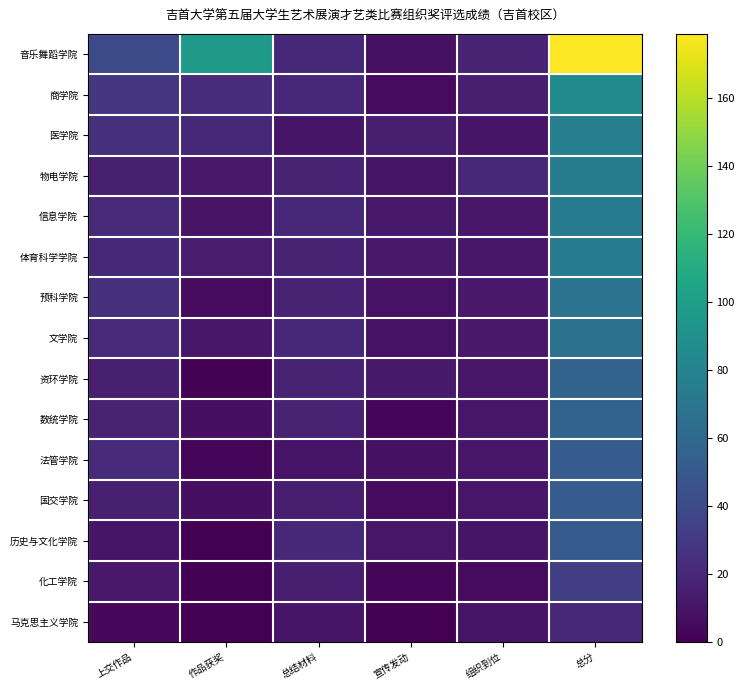

List the series in order of their peak value, lowest first.

马克思主义学院, 化工学院, 历史与文化学院, 法管学院, 国交学院, 资环学院, 数统学院, 文学院, 预科学院, 体育科学学院, 信息学院, 物电学院, 医学院, 商学院, 音乐舞蹈学院